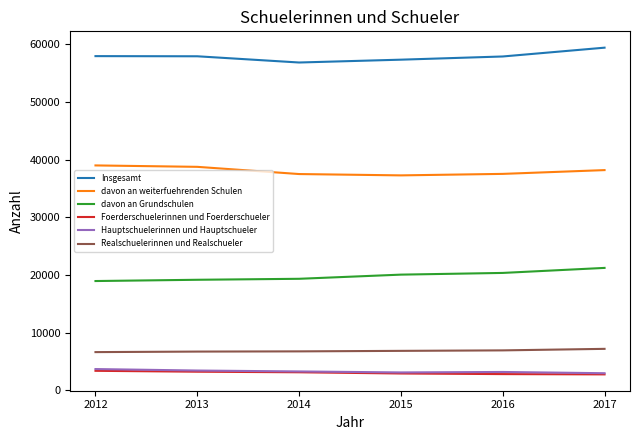

True or false: davon an Grundschulen and Realschuelerinnen und Realschueler intersect in this chart.

False